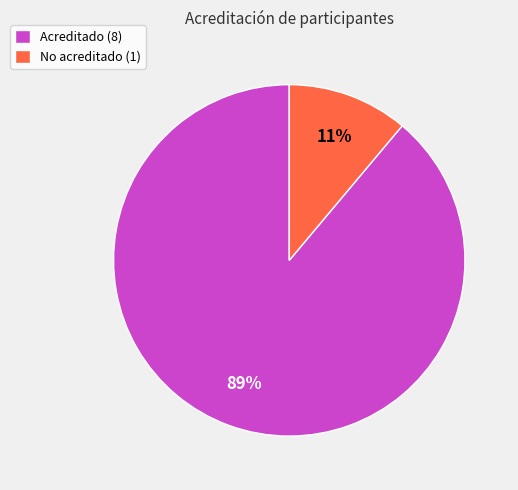

Between Acreditado (8) and No acreditado (1), which is larger?

Acreditado (8)